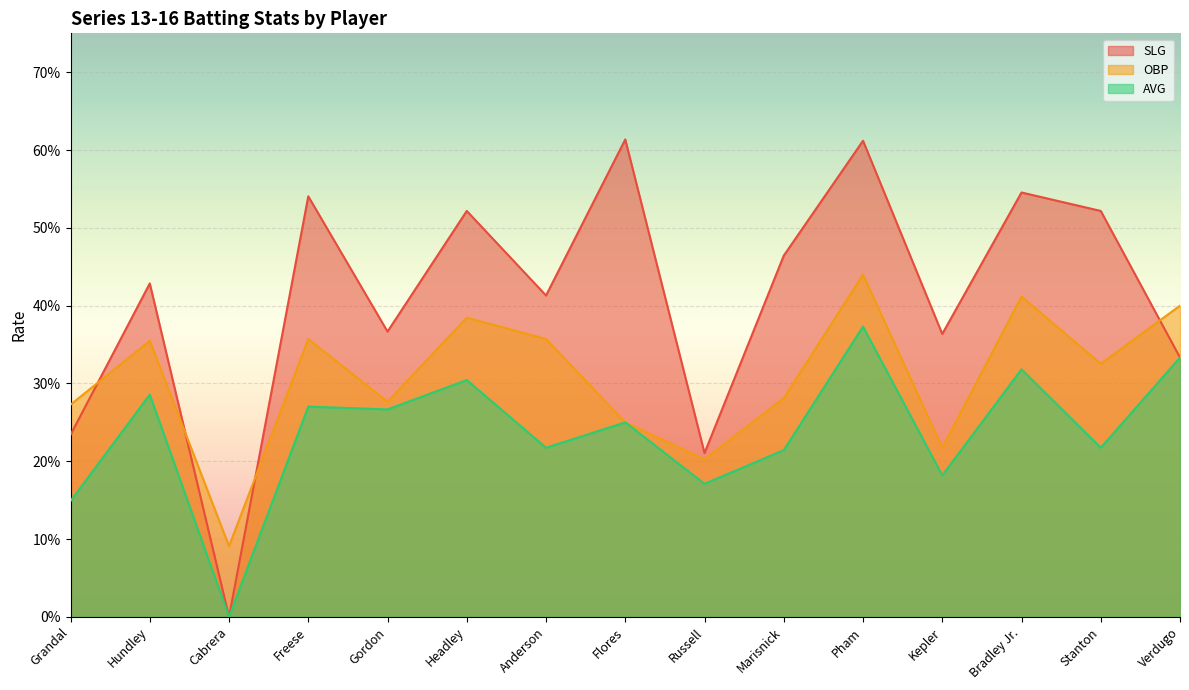

At which category is the sum across all series the highest?

Pham